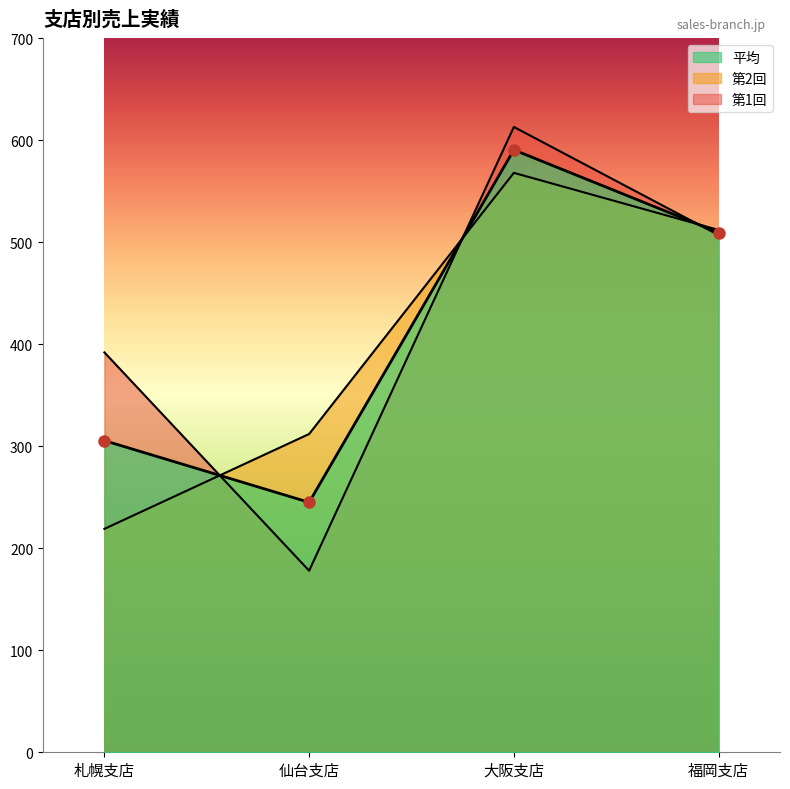

List the labels in order of 第2回 value, smallest first.

札幌支店, 仙台支店, 福岡支店, 大阪支店